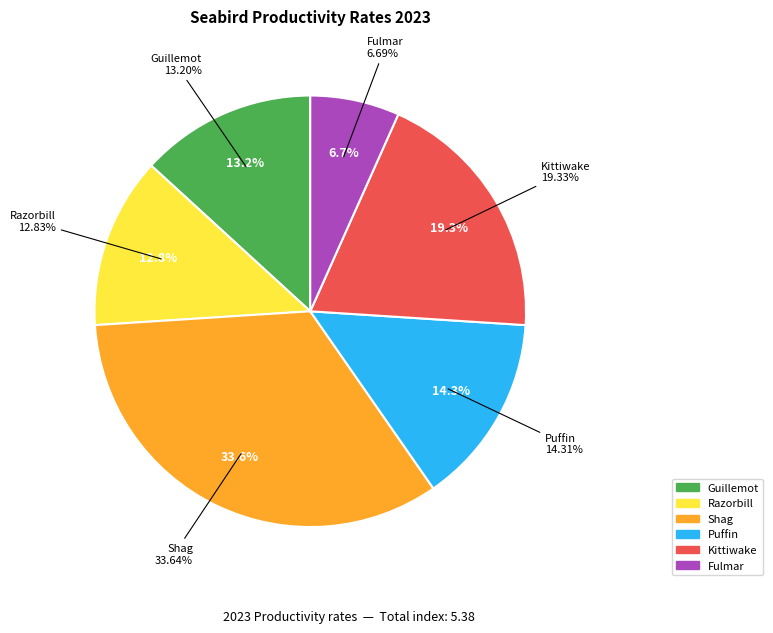

Which slice is the largest?

Shag